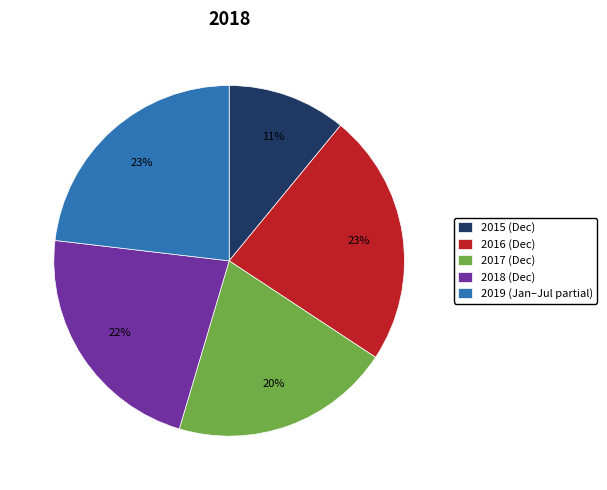

Does 2018 (Dec) account for over 50% of the chart?

No